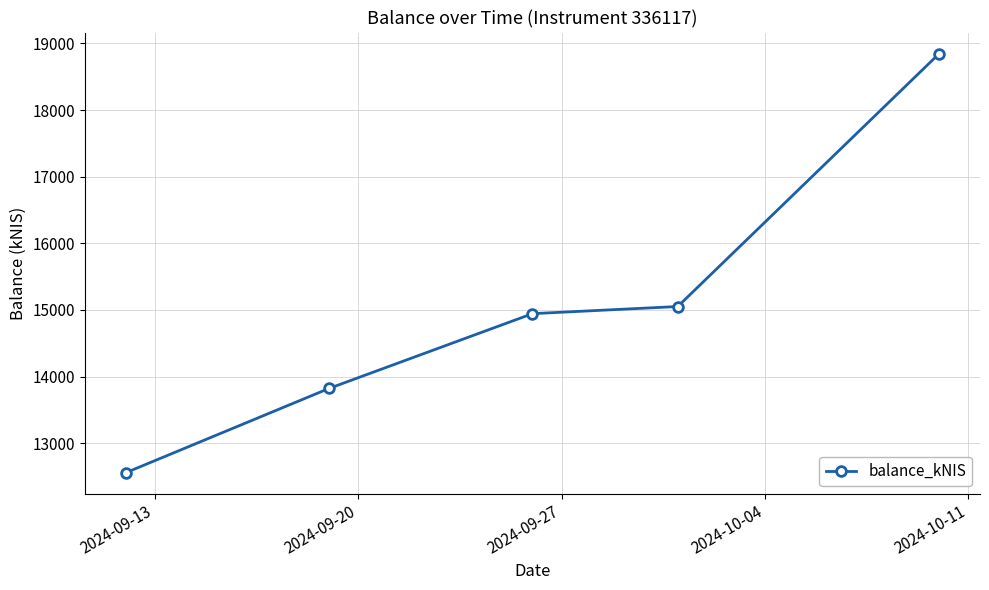

What is the difference between the maximum and minimum values?

6293.9